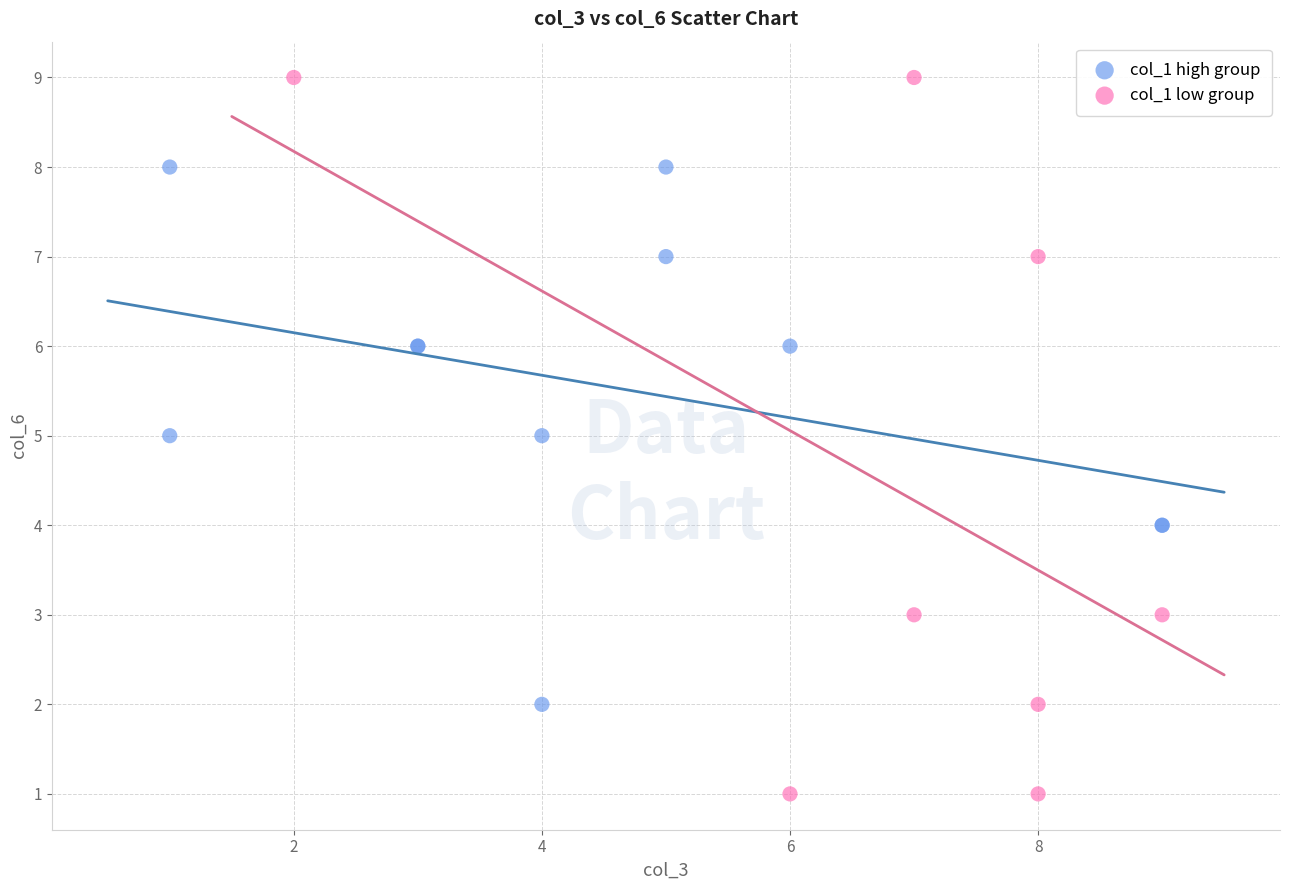

Which series has the widest spread of Y values?

col_1 low group